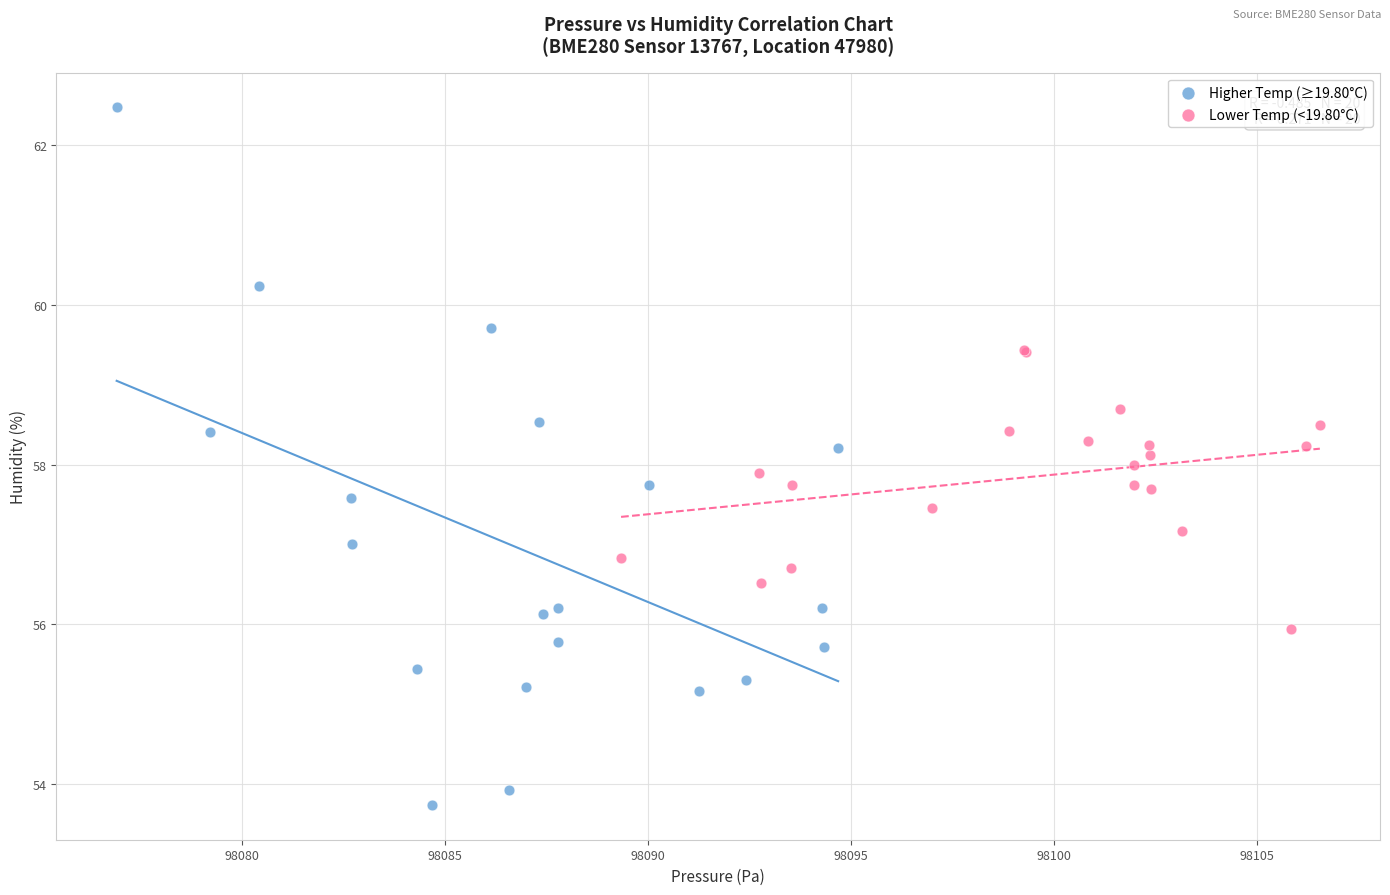

Which series has the widest spread of Y values?

Higher Temp (≥19.80°C)